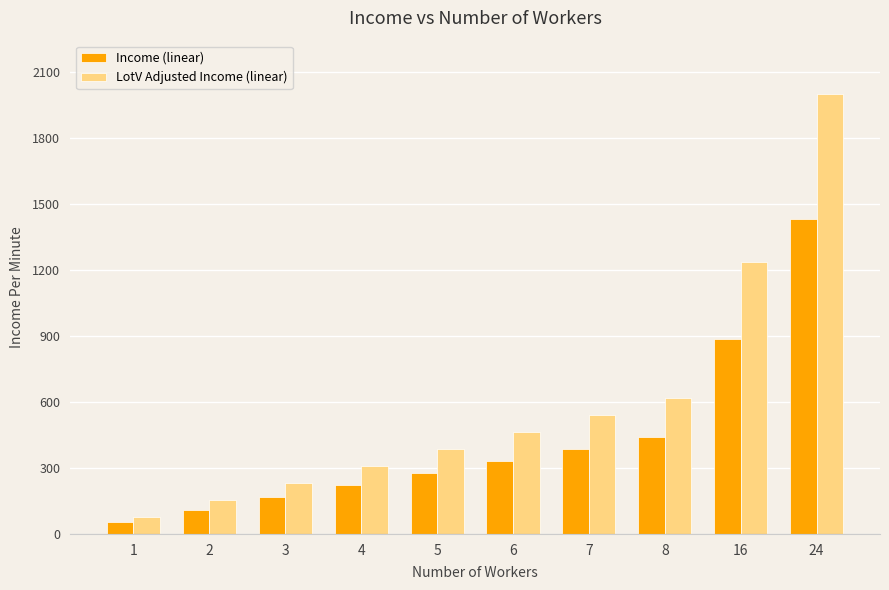

How many groups of bars are there?

10